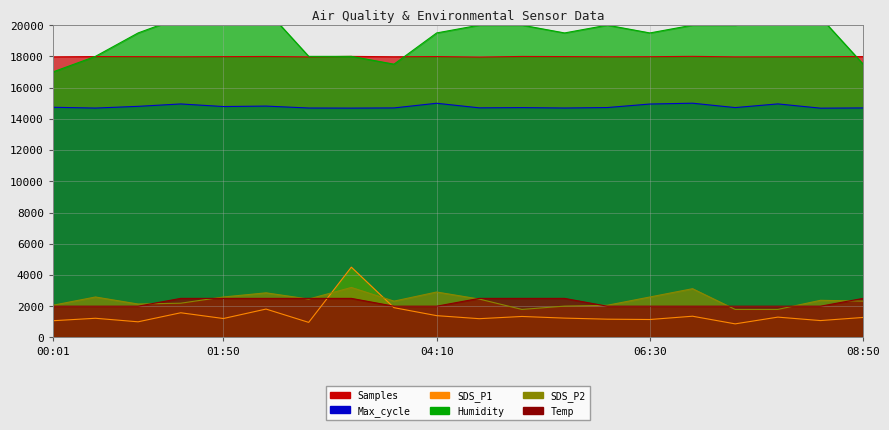

Rank the categories by Samples value from highest to lowest.

06:58, 03:14, 05:06, 02:18, 08:50, 00:28, 04:10, 05:34, 00:56, 01:50, 06:30, 08:22, 03:42, 01:22, 06:02, 07:54, 00:01, 07:26, 02:46, 04:38